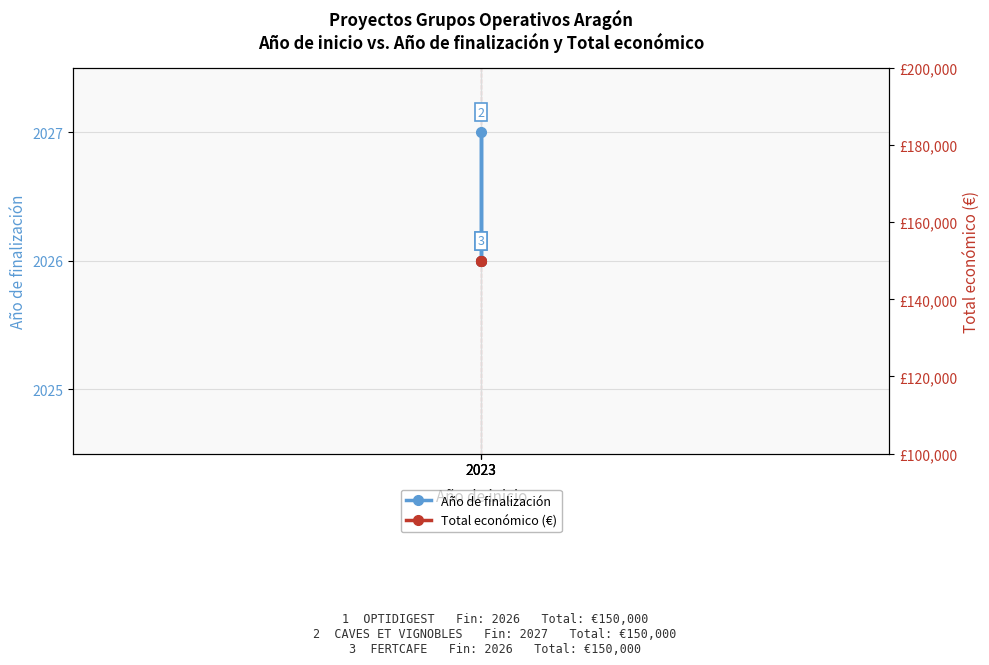

Which label corresponds to the largest value in the chart?

2023